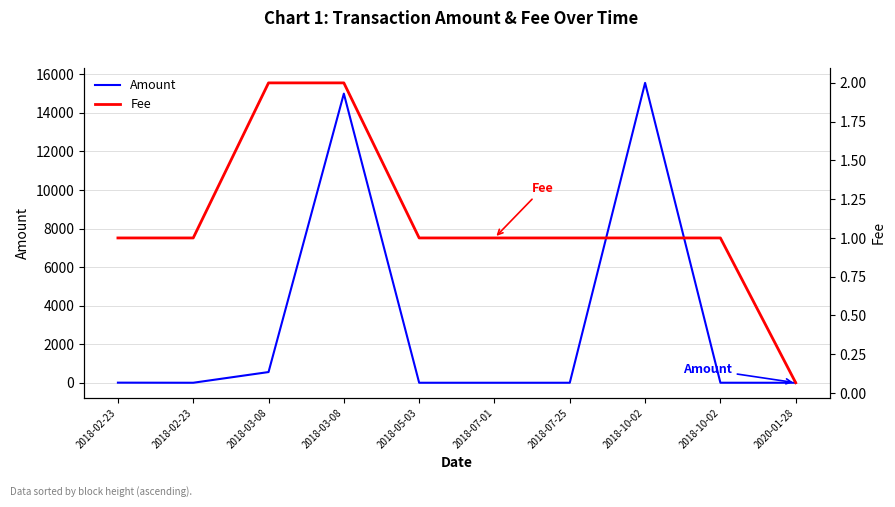

Reading right to left, list all the values displayed in this chart.

Amount: 0.0	1.0	15556.0	0.0	0.0	0.0	14998.0	555.0	0.0	5.0
Fee: 0.1	1.0	1.0	1.0	1.0	1.0	2.0	2.0	1.0	1.0